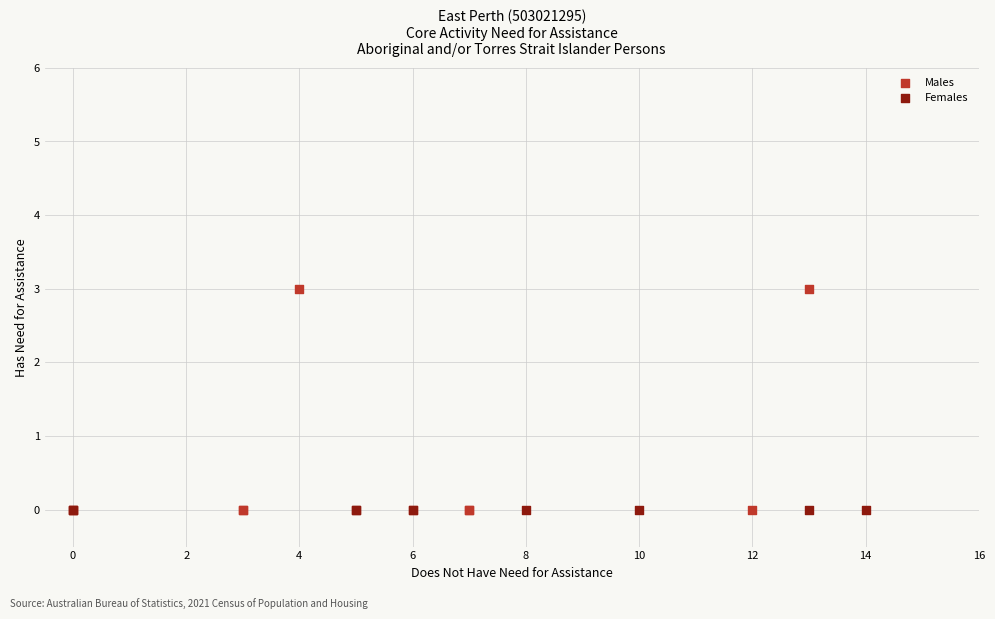

What are all the series names shown in the legend?

Males, Females